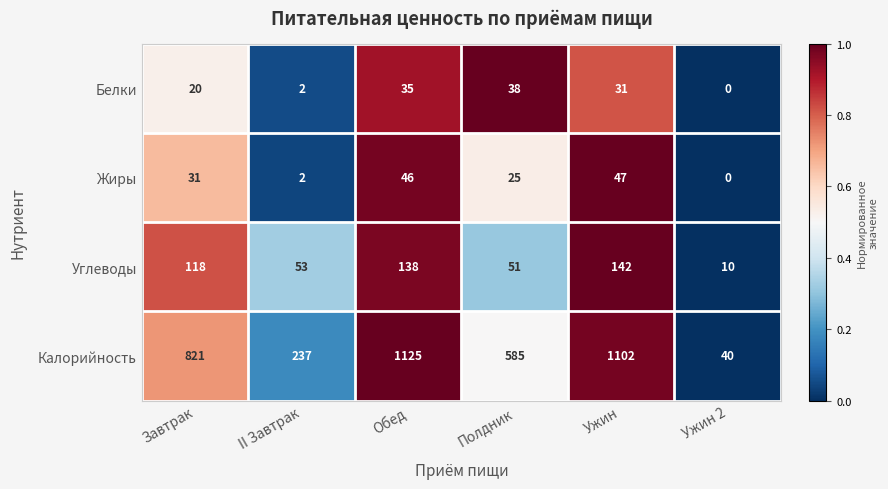

What is the spread (max minus min) of values at II Завтрак?

235